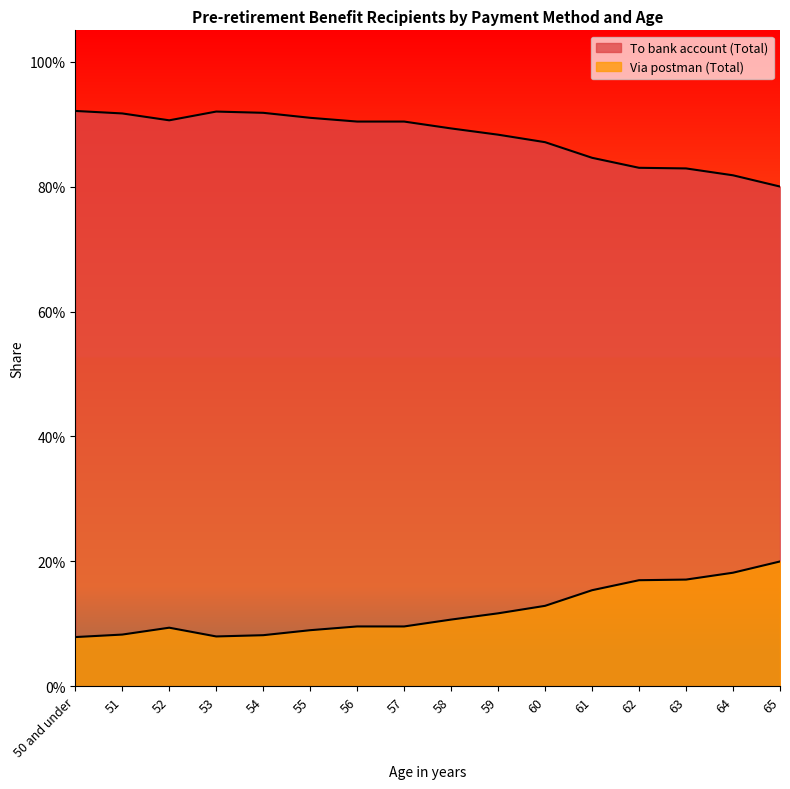

Is the value of Via postman (Total) at 50 and under greater than the value of To bank account (Total) at 51?

No